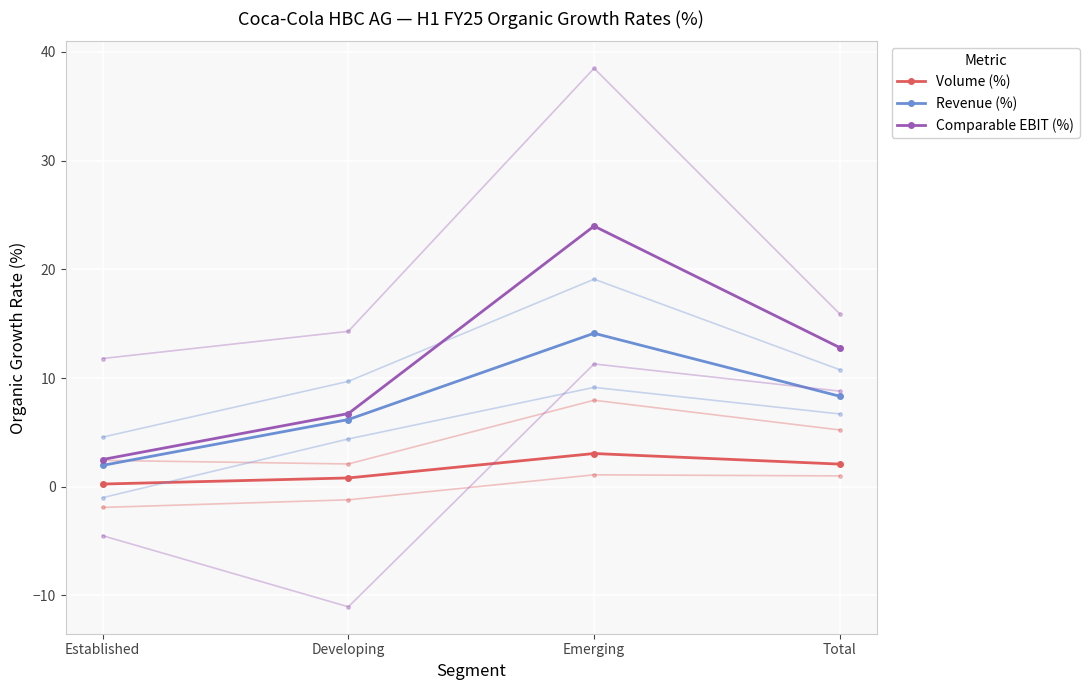

In Comparable EBIT (%), how many points are higher than both neighbors (excluding endpoints)?

1